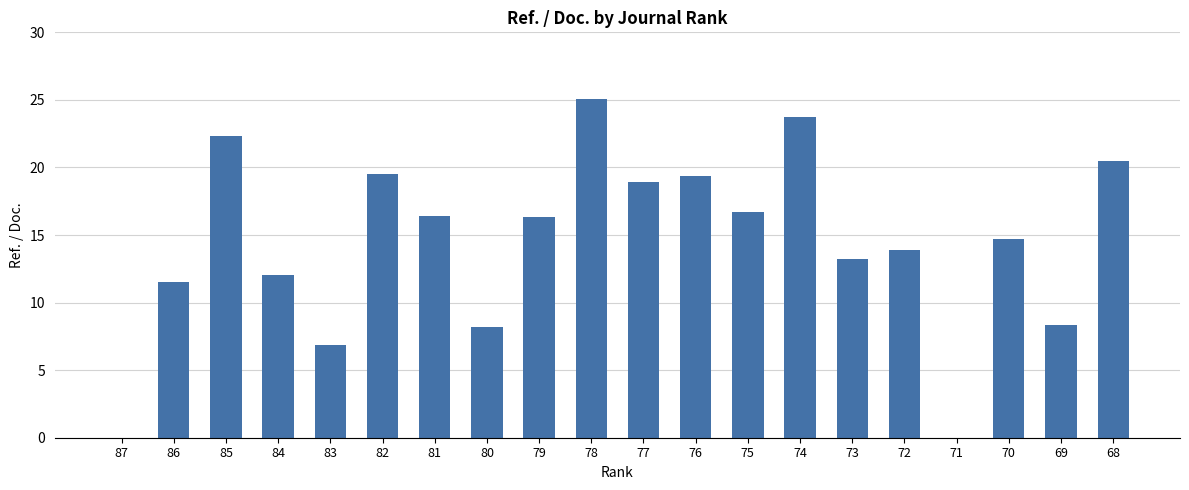

Is it true that the value at 85 is 13.4?

False